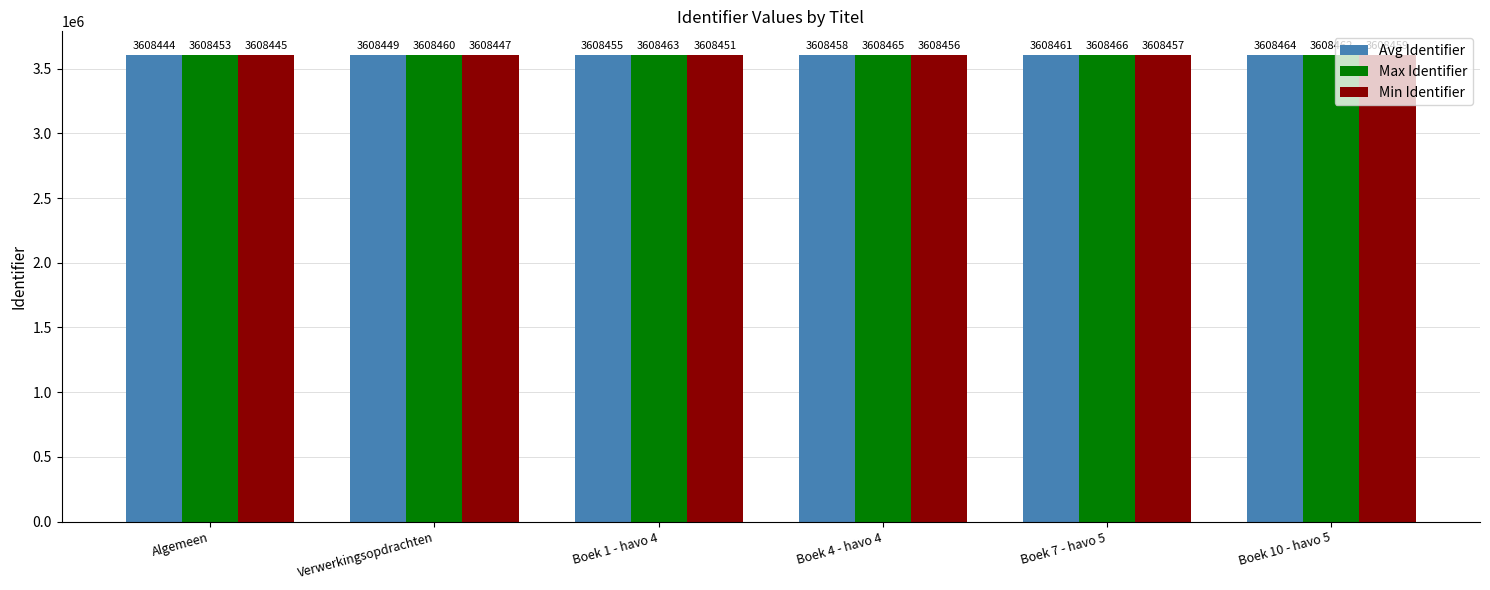

At which label is Avg Identifier closest to 3608454?

Boek 1 - havo 4